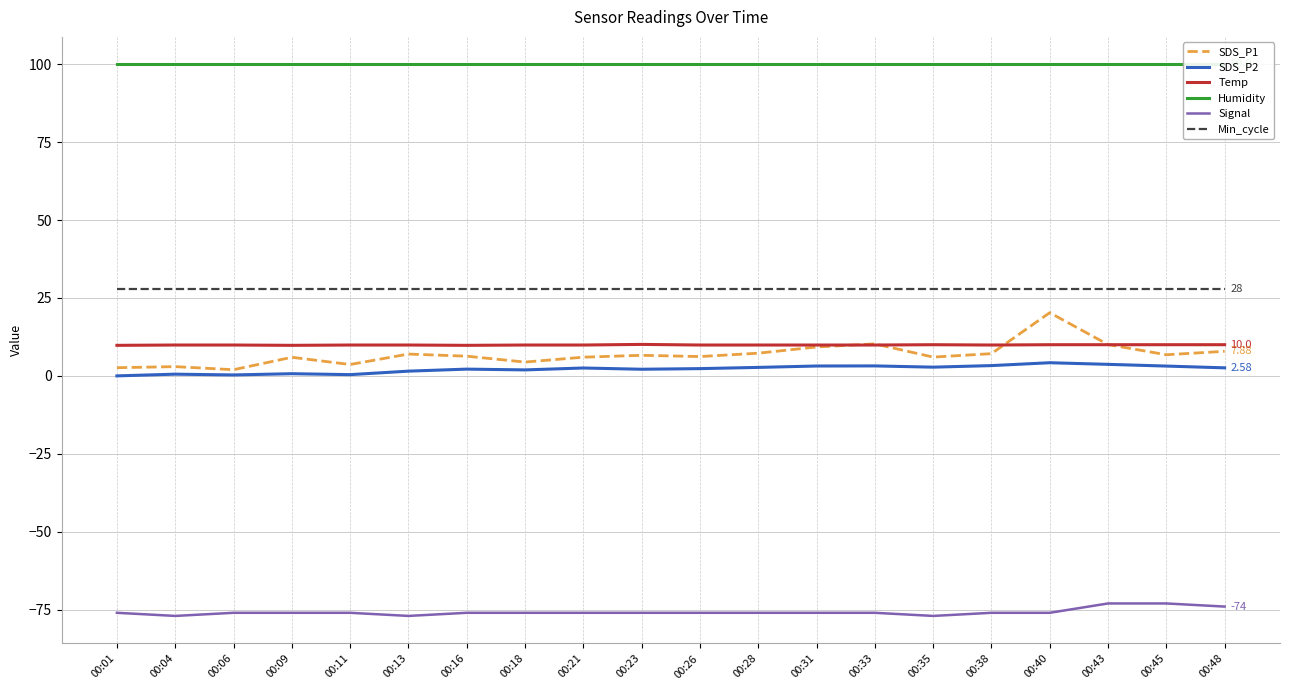

True or false: Signal and SDS_P2 intersect in this chart.

False